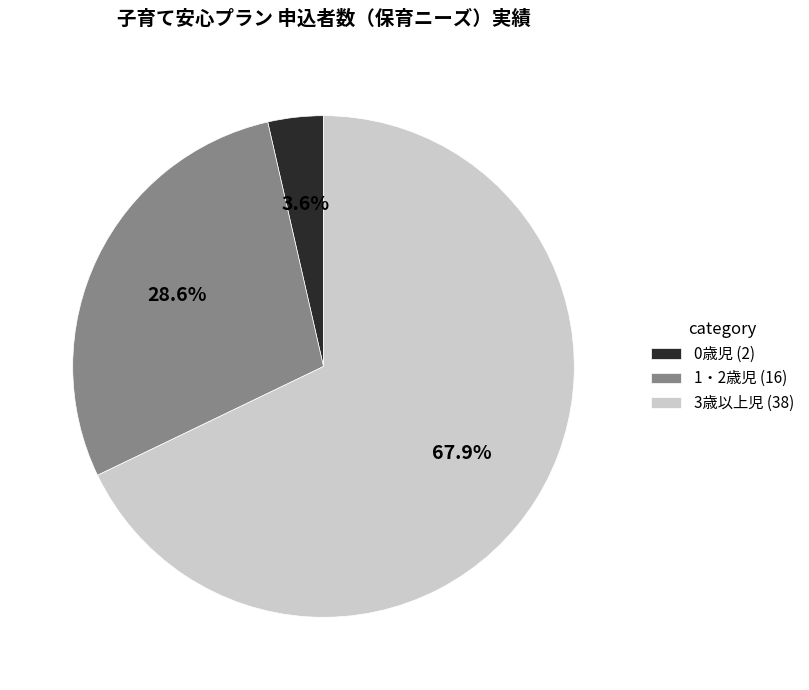

Which category has the biggest portion of the pie?

3歳以上児